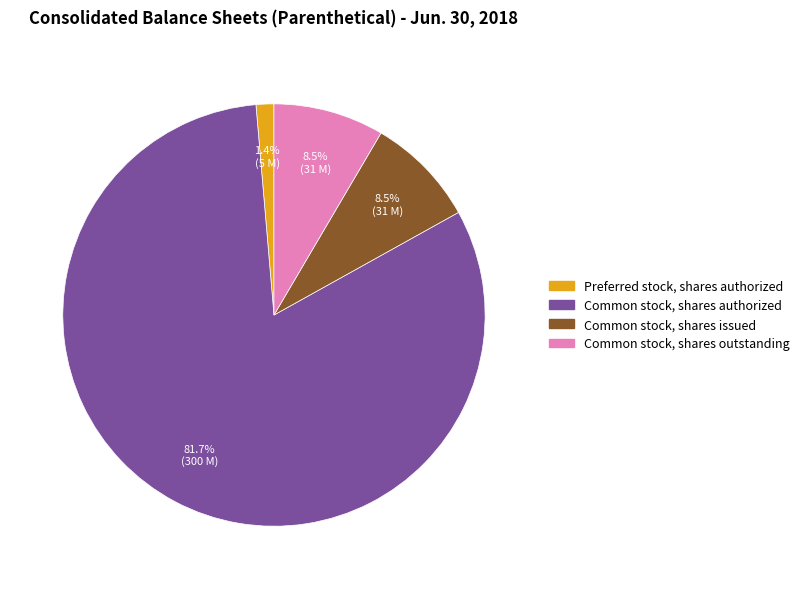

Is there a majority slice in this chart?

Yes